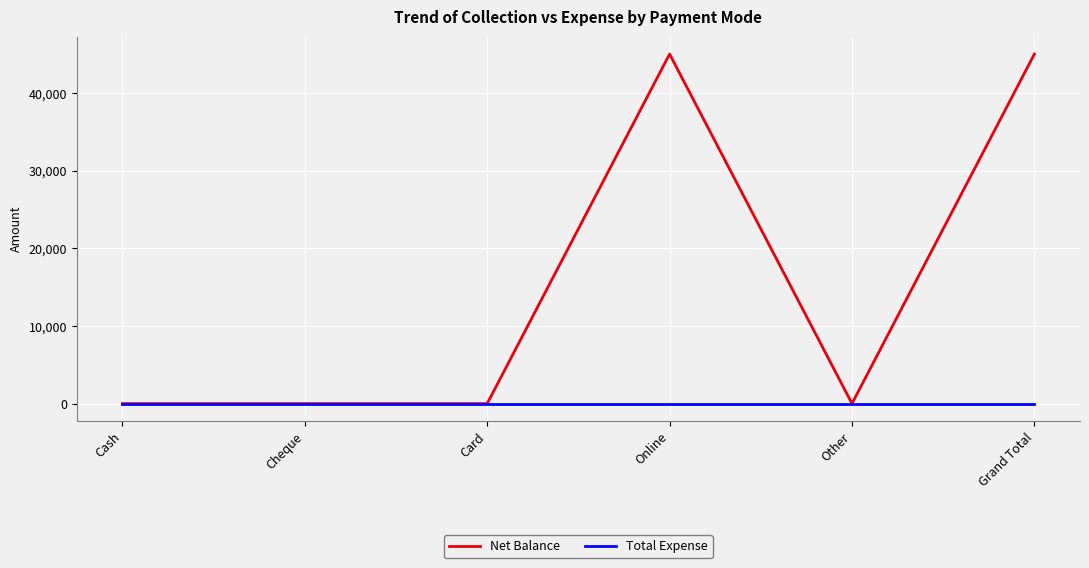

Is it true that Net Balance equals 0 at Cheque?

True